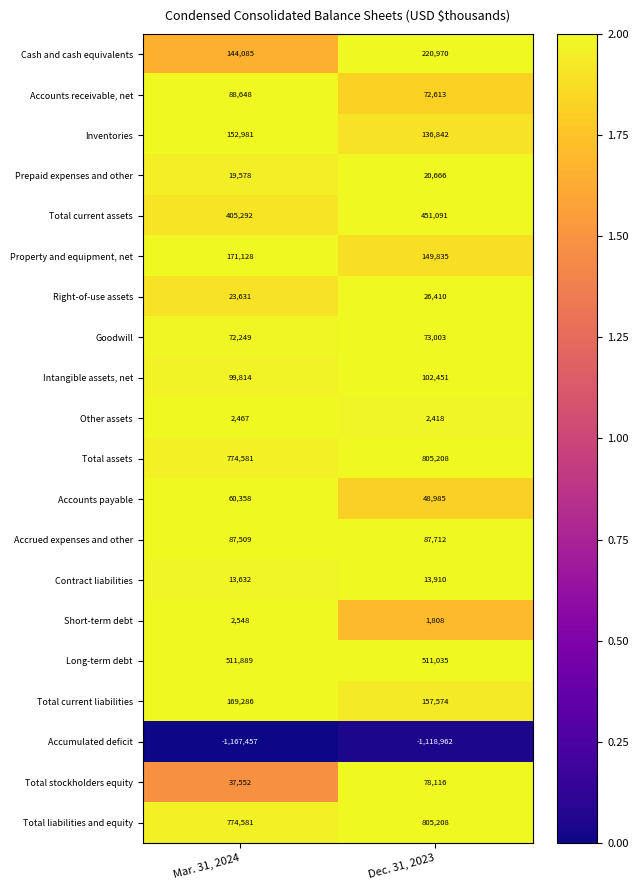

Count the number of categories in the chart.

2